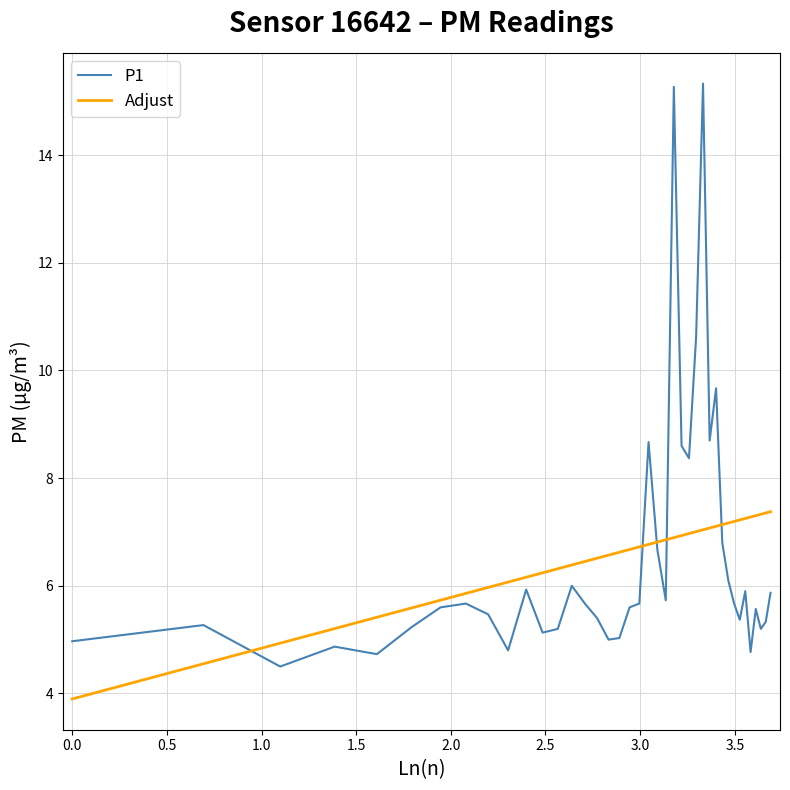

What is the minimum value for Adjust?

3.9